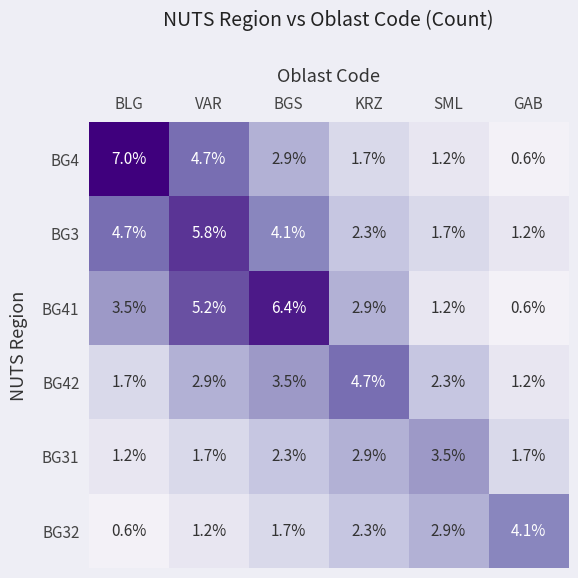

What is the sum of all BG42 values?

16.3